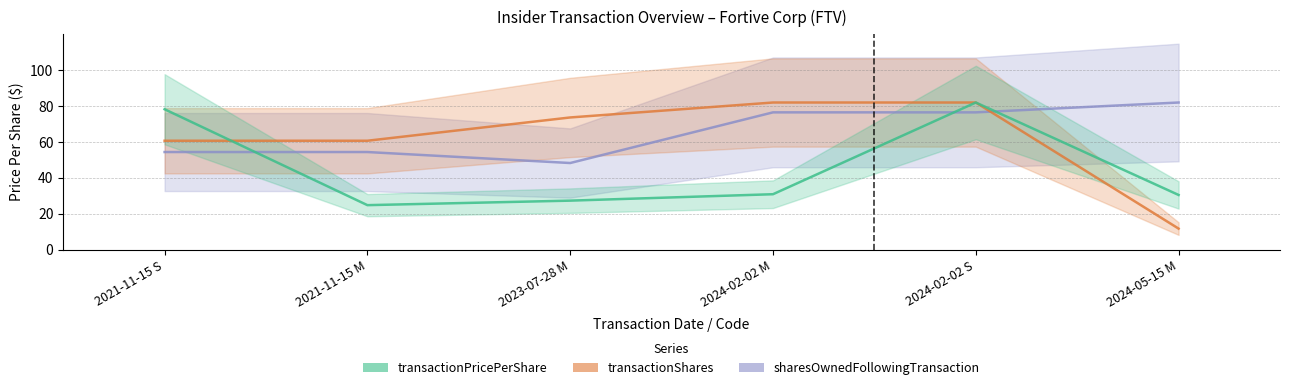

How many lines are shown in the chart?

3